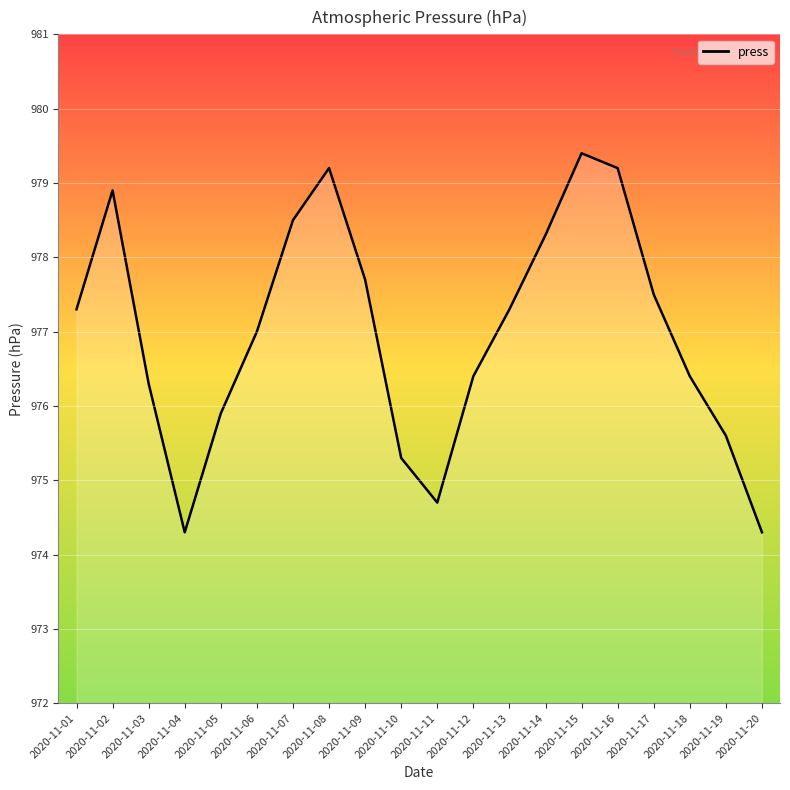

Is it true that the value at 2020-11-08 is 368.9?

False